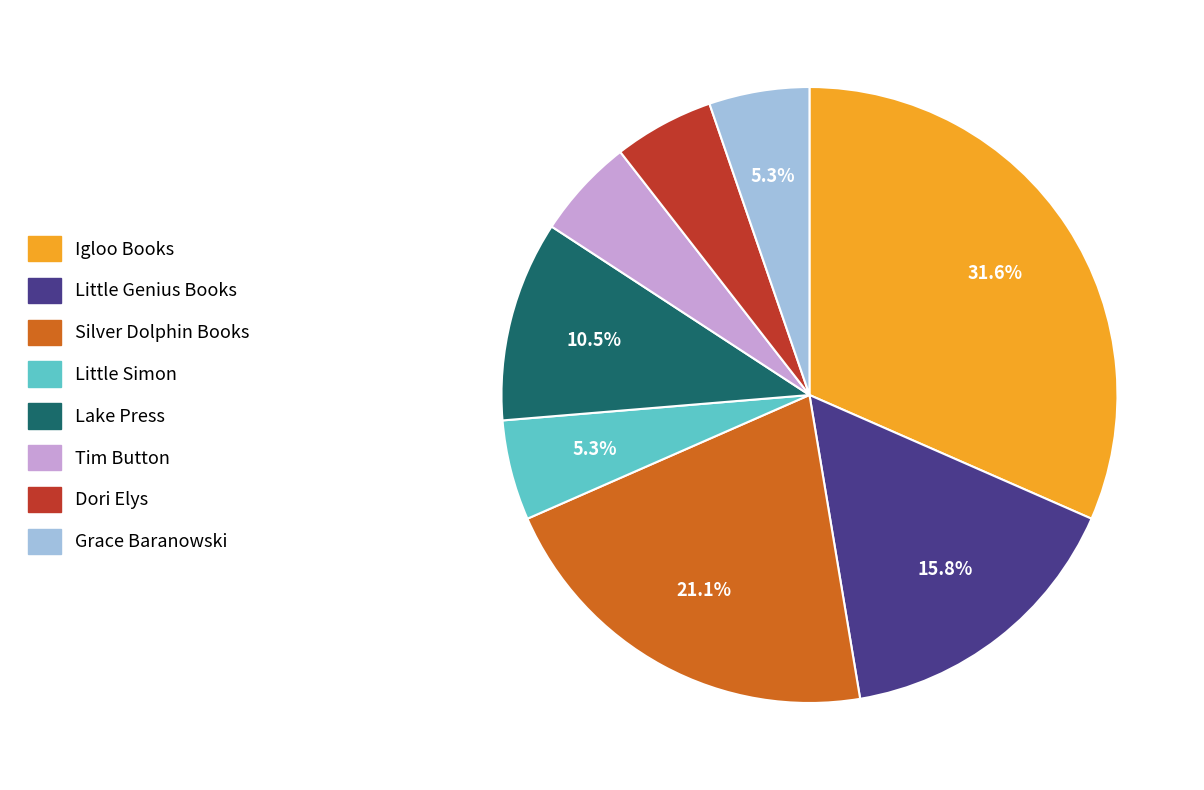

True or false: Dori Elys accounts for 5% of the total.

True